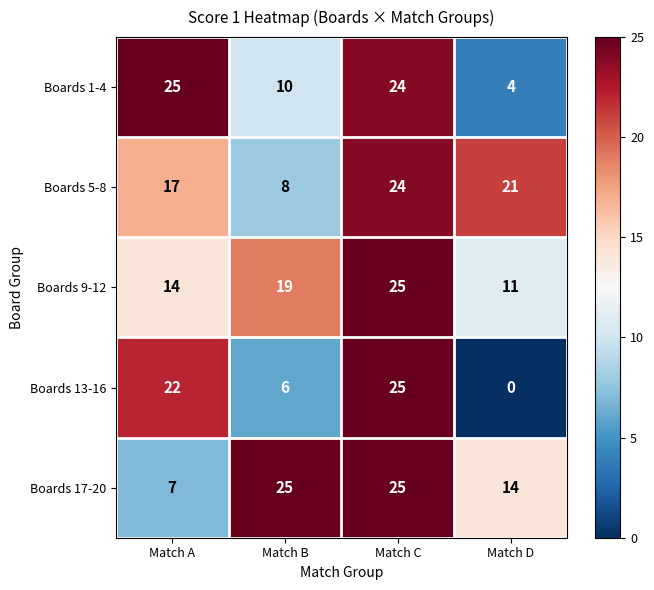

Reading left to right, transcribe all the data shown in this chart.

Boards 1-4: Match A=25	Match B=10	Match C=24	Match D=4
Boards 5-8: Match A=17	Match B=8	Match C=24	Match D=21
Boards 9-12: Match A=14	Match B=19	Match C=25	Match D=11
Boards 13-16: Match A=22	Match B=6	Match C=25	Match D=0
Boards 17-20: Match A=7	Match B=25	Match C=25	Match D=14